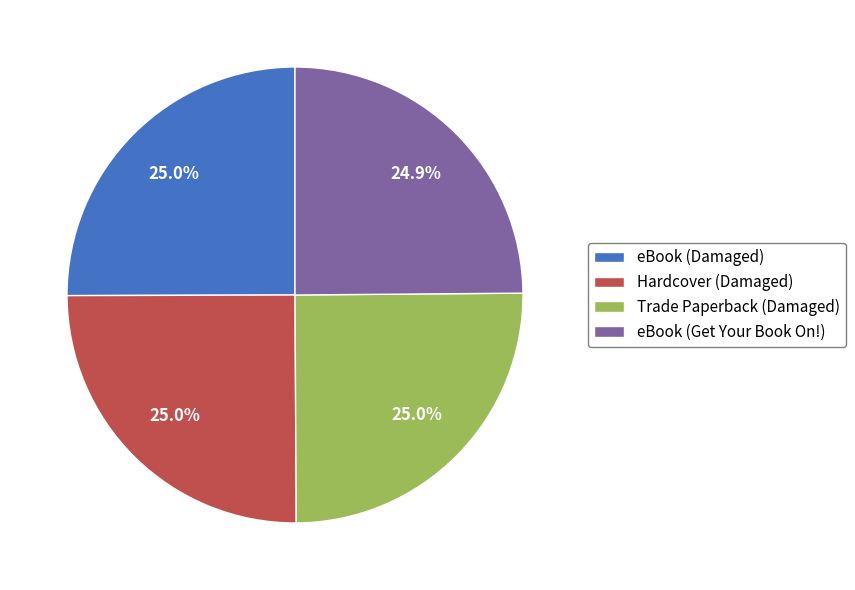

True or false: eBook (Damaged) accounts for 20% of the total.

False